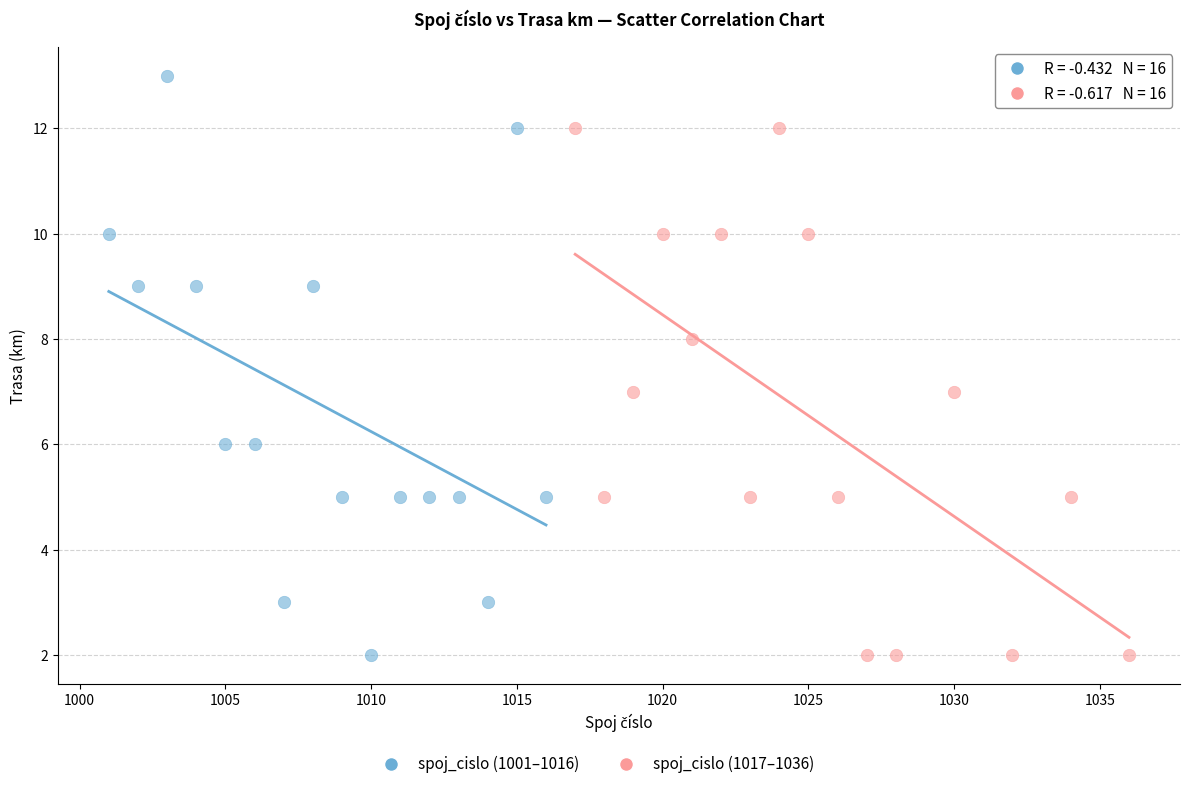

Which series reaches the maximum Y coordinate?

spoj_cislo (1001–1016)